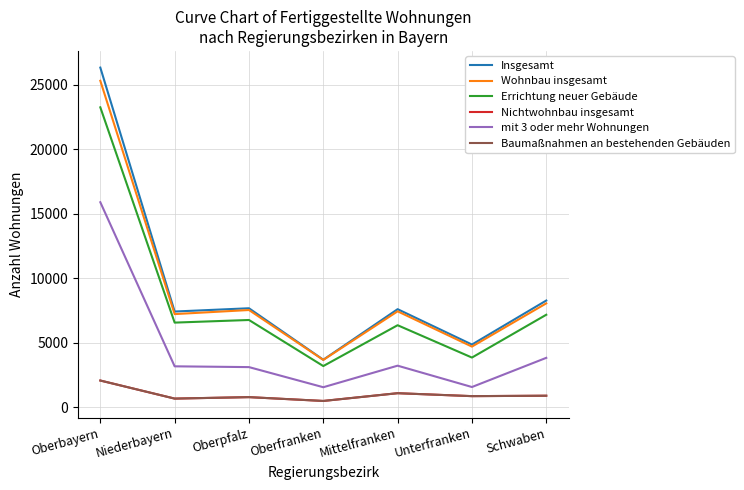

Does the chart display data point markers on the line(s)?

No